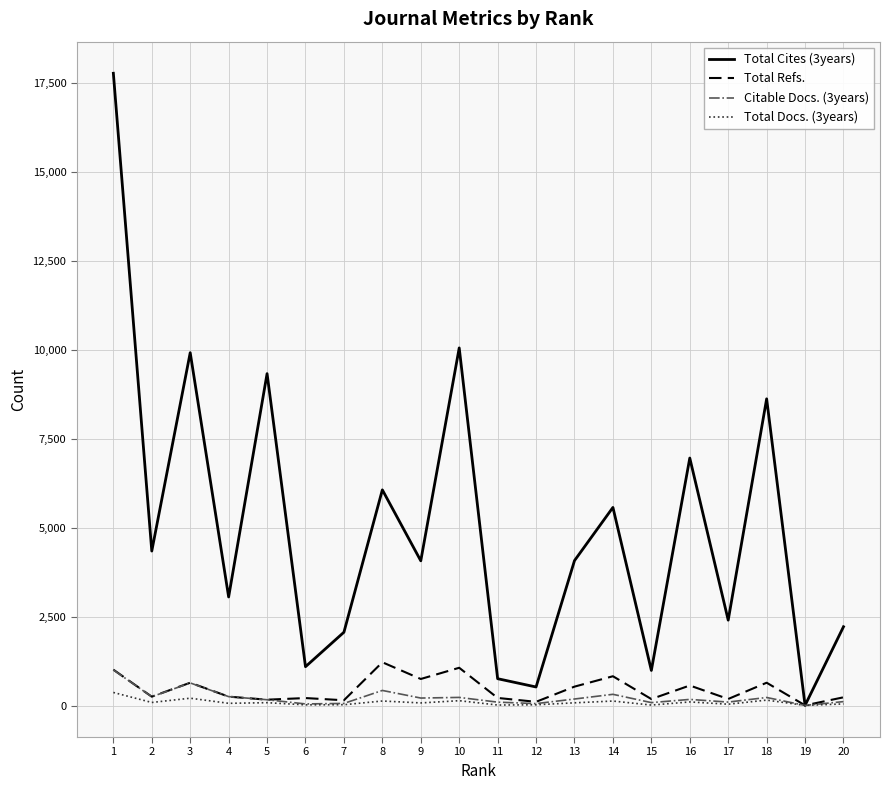

Is the value of Total Docs. (3years) at 4 greater than the value of Total Cites (3years) at 18?

No